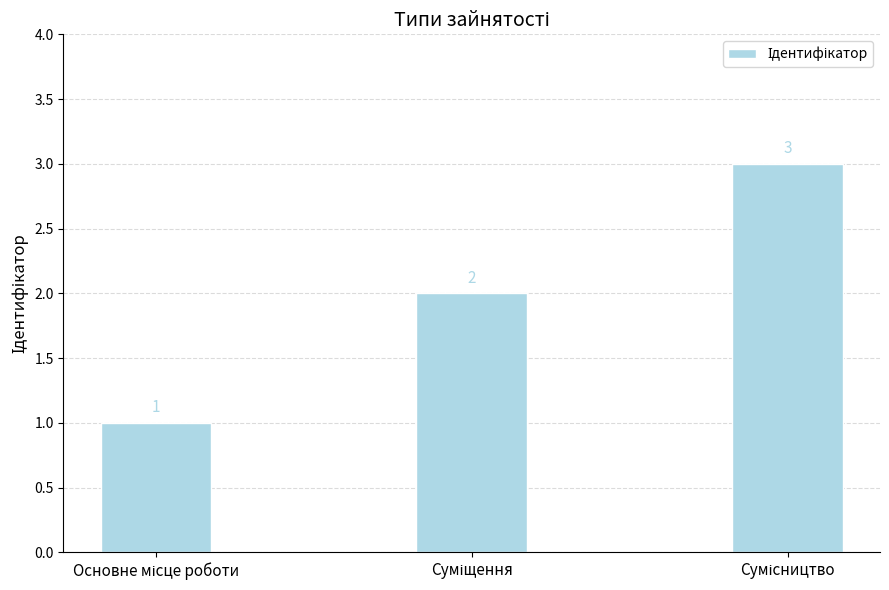

What is the maximum value shown in the chart?

3